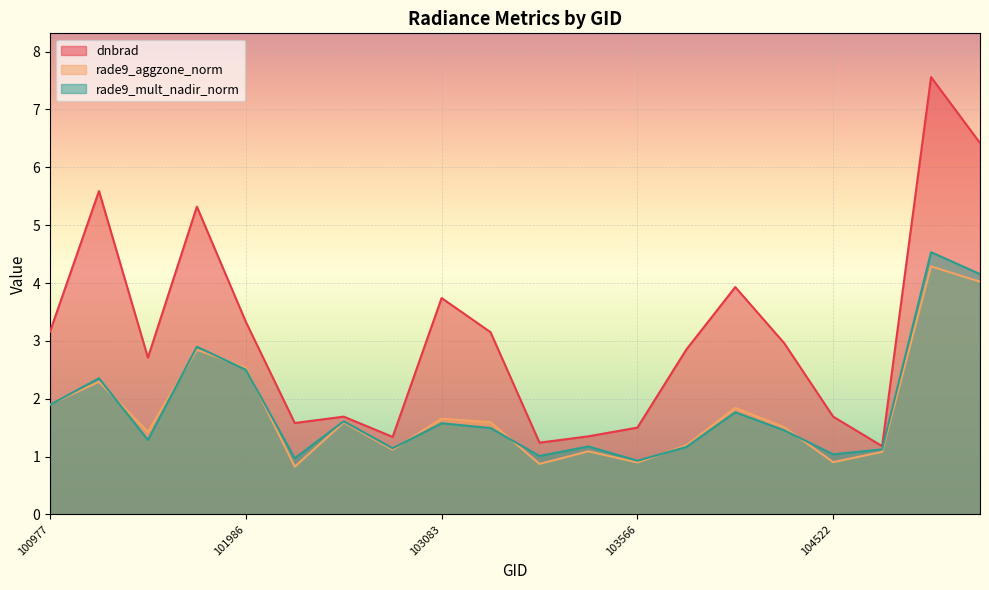

What are all the series names shown in the legend?

dnbrad, rade9_aggzone_norm, rade9_mult_nadir_norm